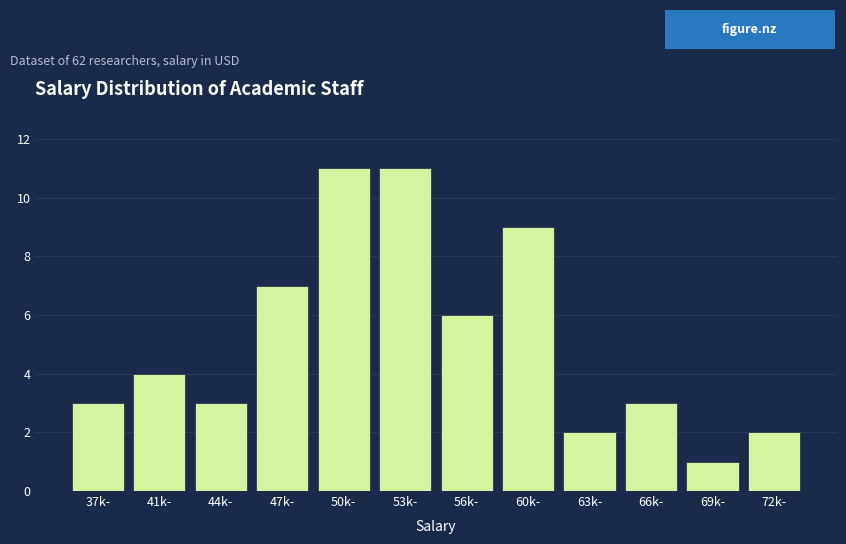

Reading left to right, extract all data points from this chart.

3	4	3	7	11	11	6	9	2	3	1	2